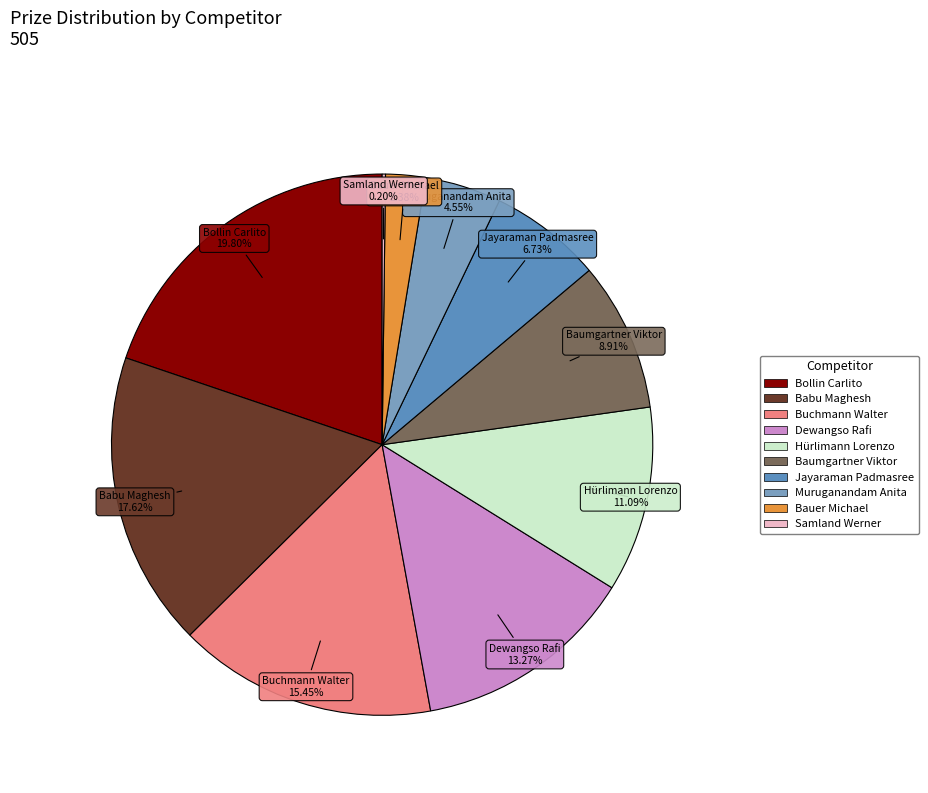

Approximately how many times larger is the value at Bauer Michael compared to Bollin Carlito?

0.1